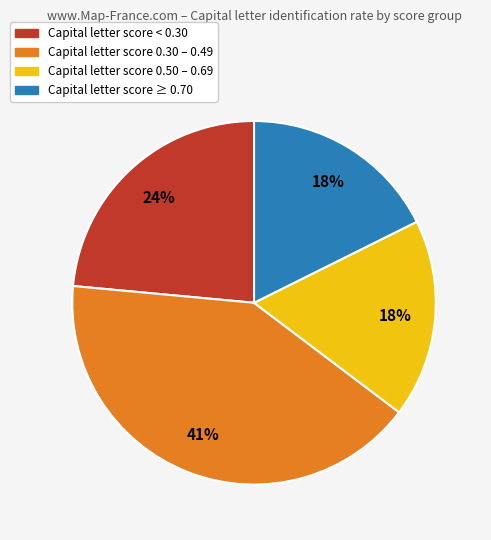

To the nearest percent, what is the average slice percentage?

25%